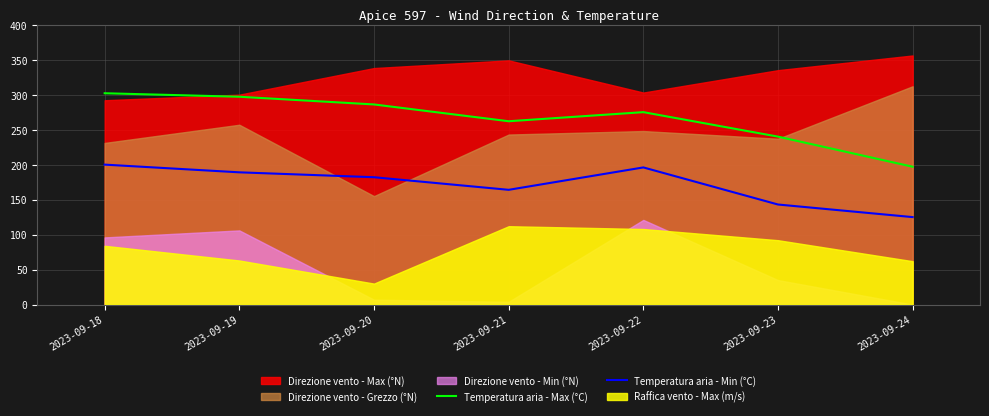

At which category is the sum across all series the highest?

2023-09-18